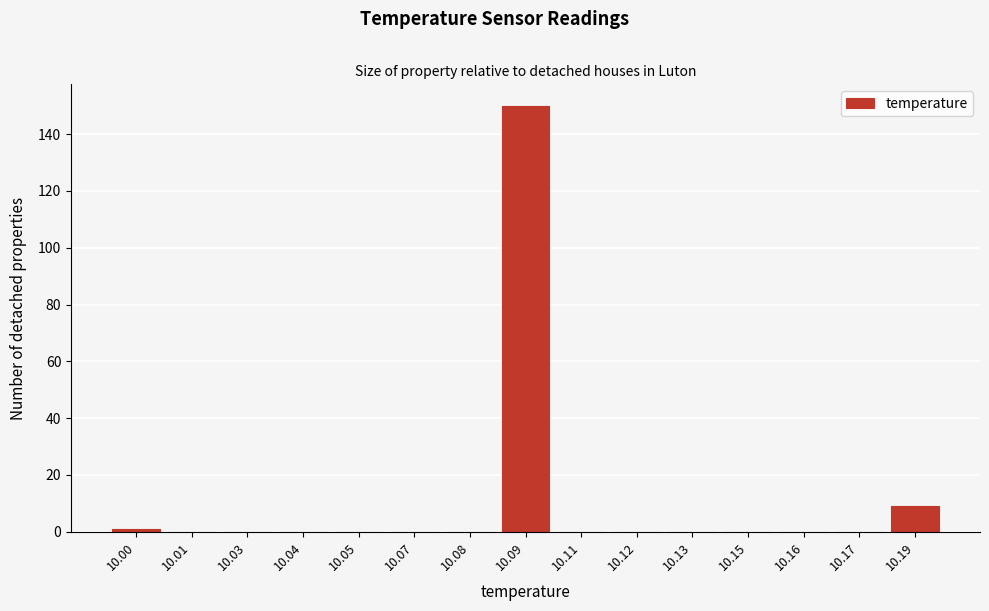

Reading right to left, what are all the values shown in this chart?

10.19=9	10.17=0	10.16=0	10.15=0	10.13=0	10.12=0	10.11=0	10.09=150	10.08=0	10.07=0	10.05=0	10.04=0	10.03=0	10.01=0	10.00=1